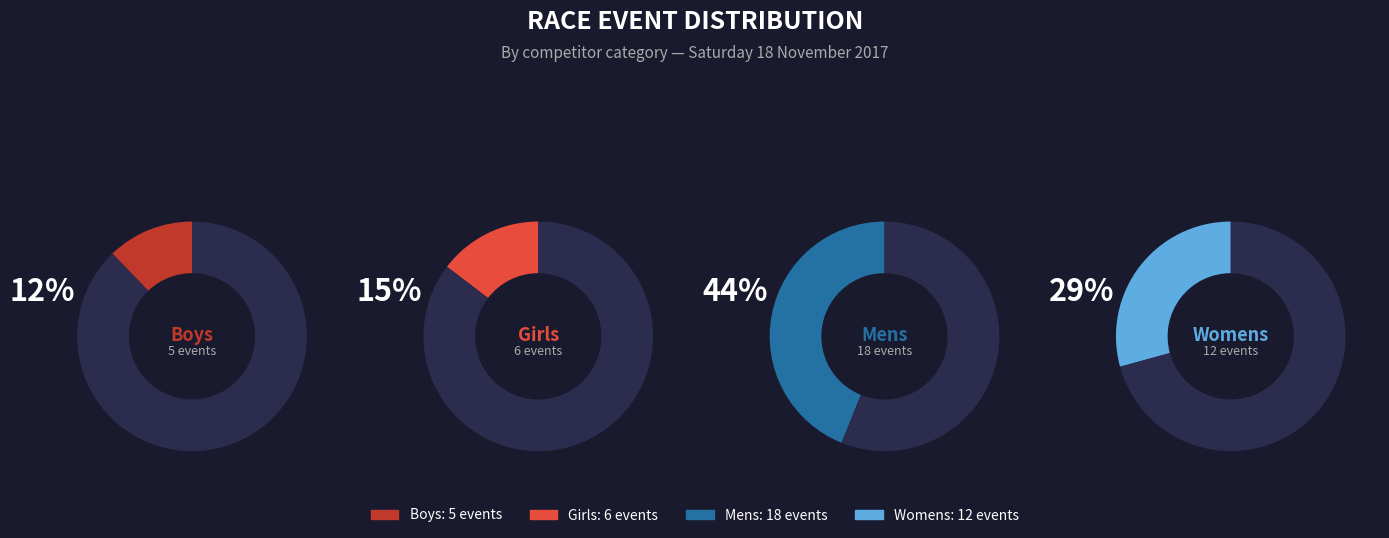

Rank the categories by value from lowest to highest.

Boys, Girls, Womens, Mens